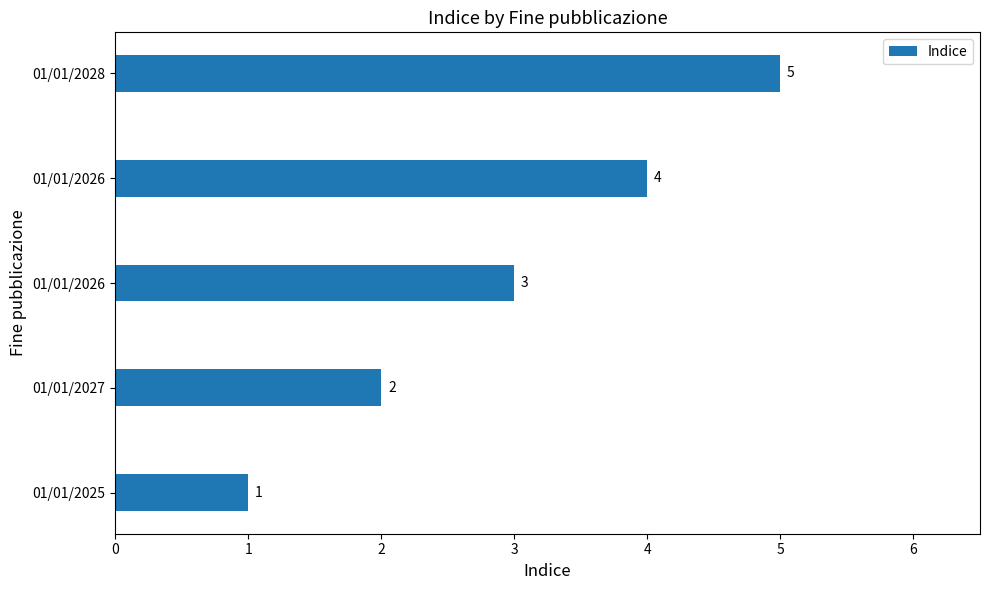

How many categories are shown in the chart?

5